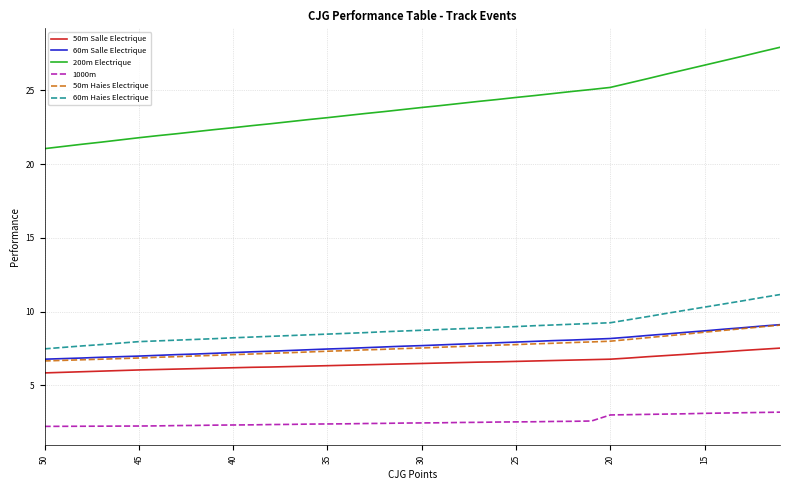

True or false: 60m Salle Electrique and 1000m intersect in this chart.

False